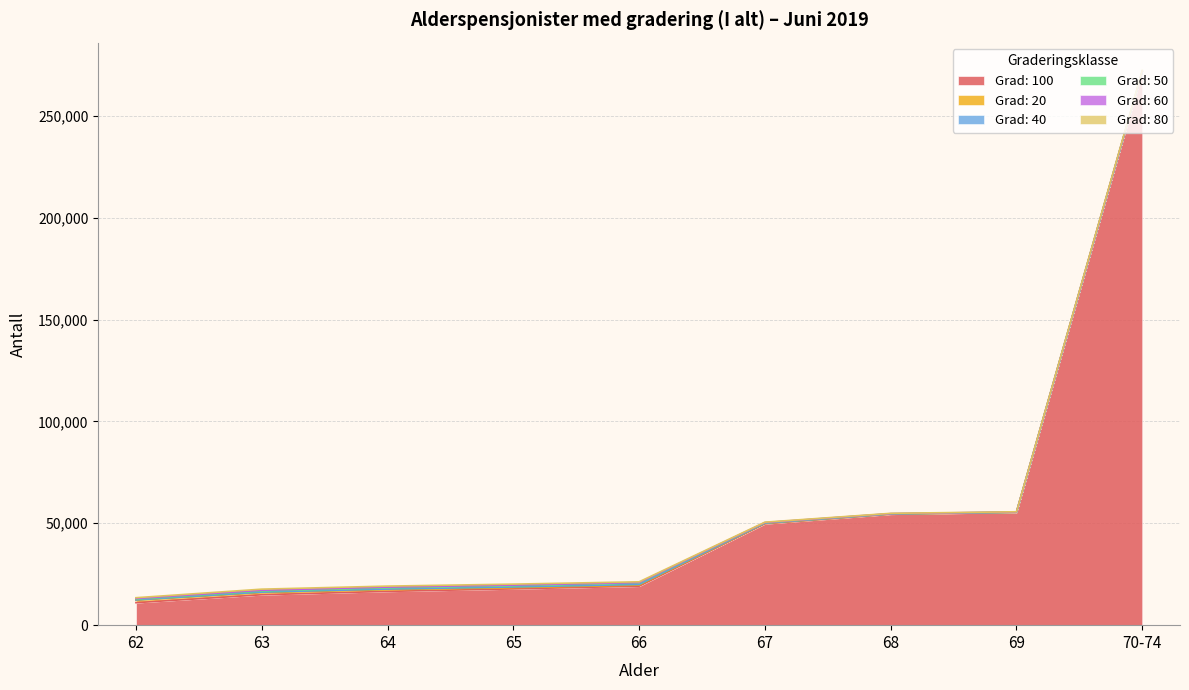

Where is the first local minimum for Grad: 50?

69